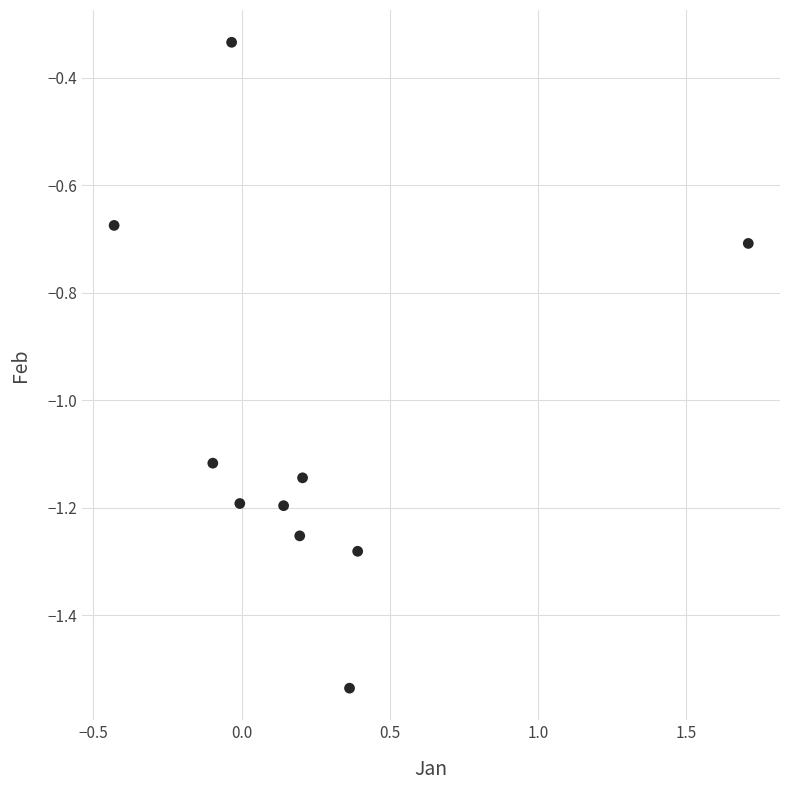

What is the range of Y values (max minus min)?

1.2